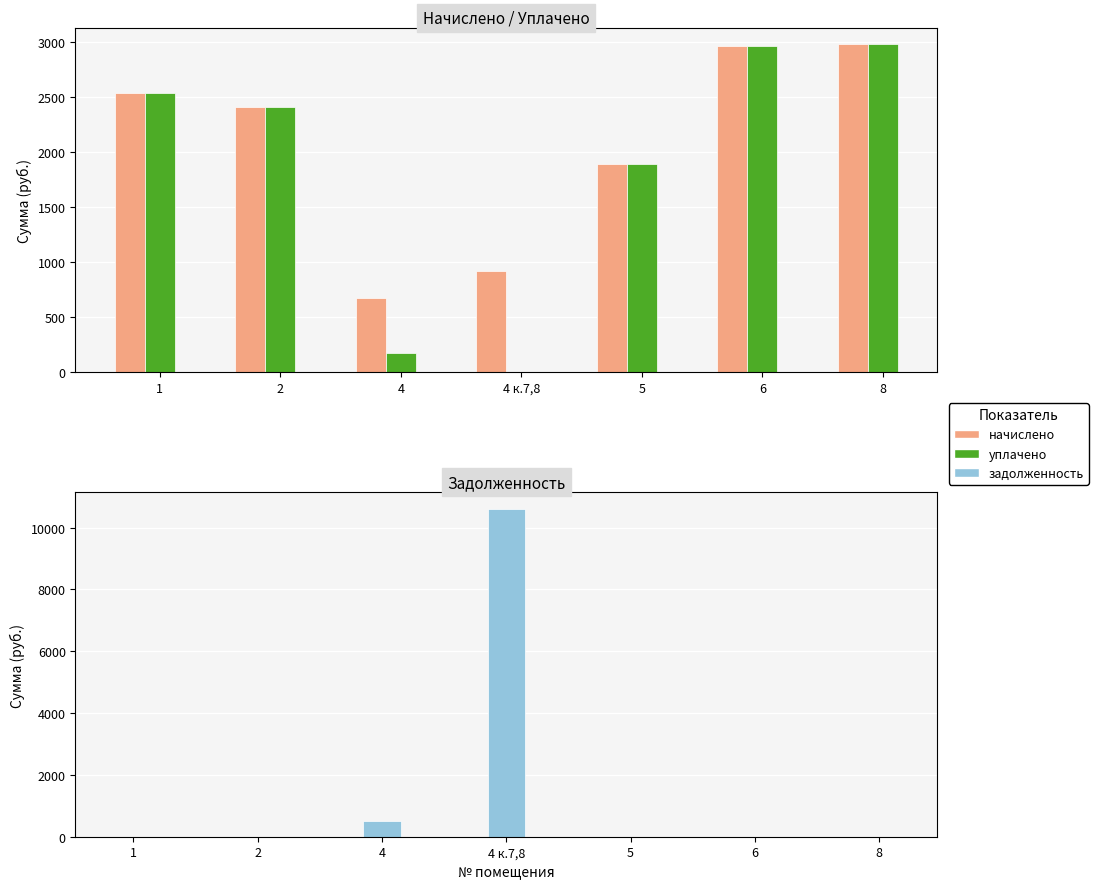

The уплачено series shows 300.0 at 4. True or false?

False